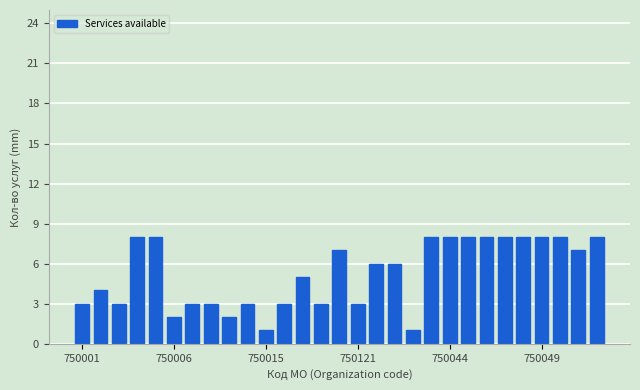

What is the value of the 21st bar from the left?

8